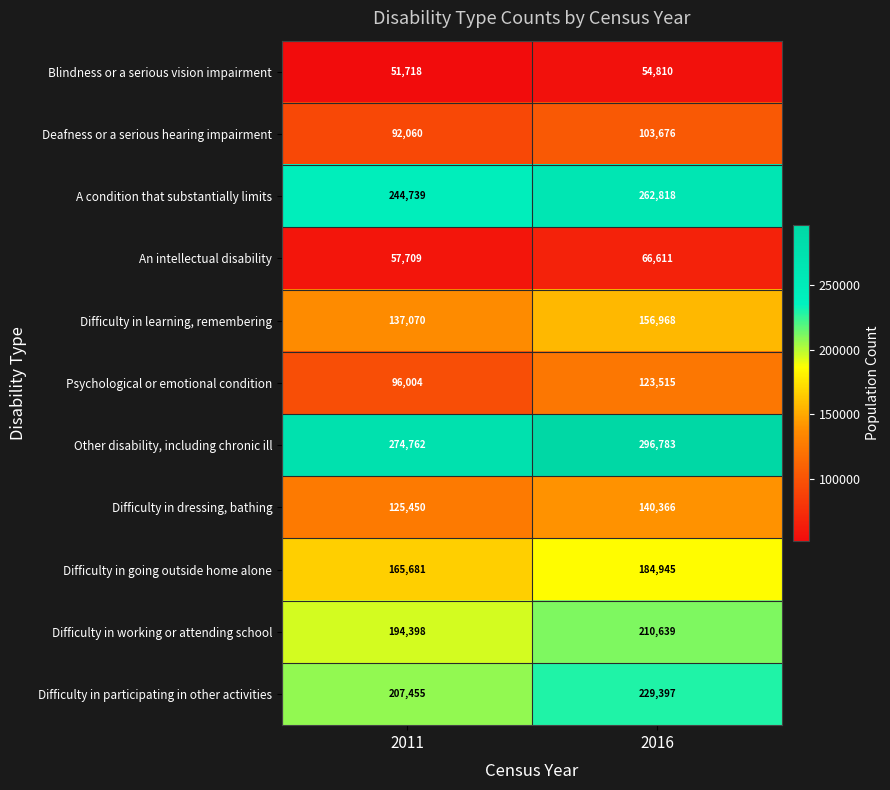

Reading left to right, extract all data points from this chart.

Blindness or a serious vision impairment: 51718	54810
Deafness or a serious hearing impairment: 92060	103676
A condition that substantially limits: 244739	262818
An intellectual disability: 57709	66611
Difficulty in learning, remembering: 137070	156968
Psychological or emotional condition: 96004	123515
Other disability, including chronic ill: 274762	296783
Difficulty in dressing, bathing: 125450	140366
Difficulty in going outside home alone: 165681	184945
Difficulty in working or attending school: 194398	210639
Difficulty in participating in other activities: 207455	229397